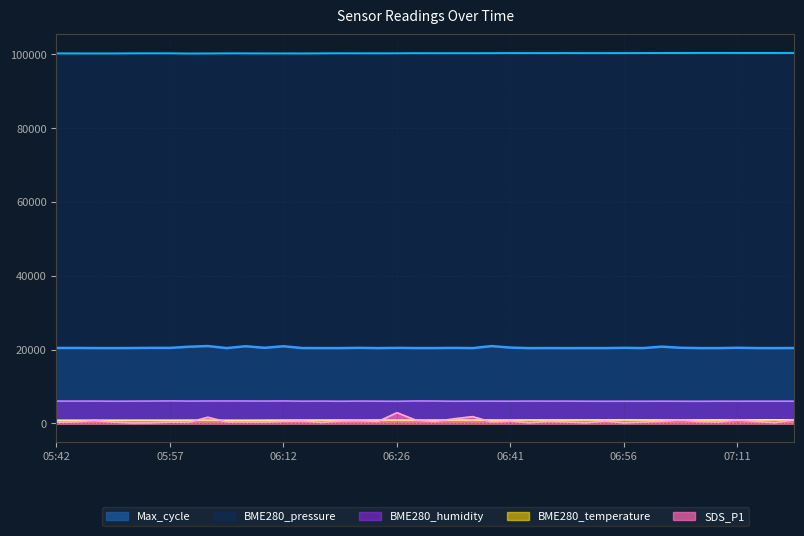

What is the total value across all series at 06:04?

128010.2